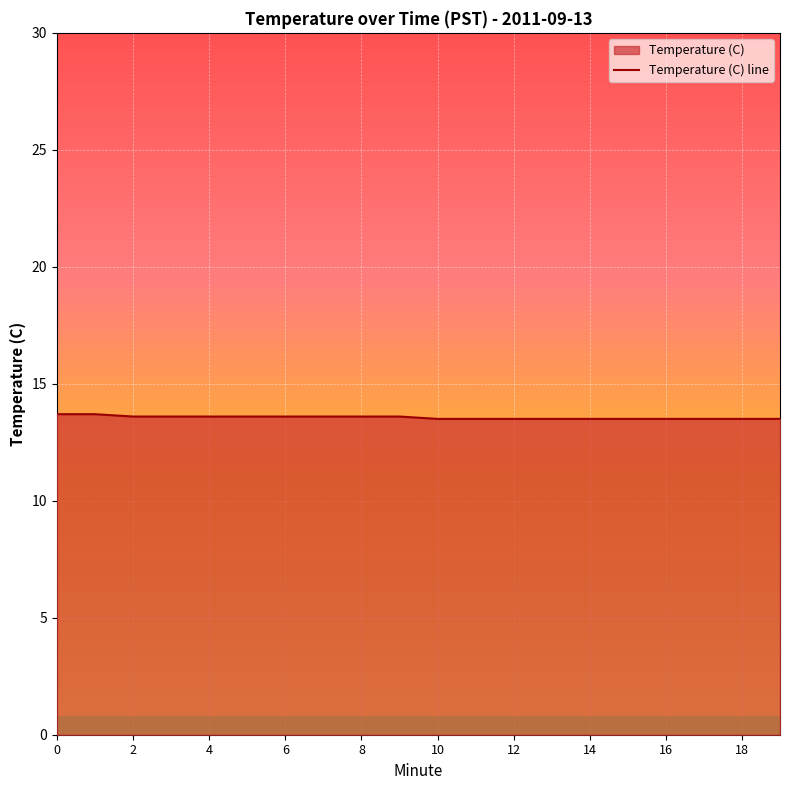

The value at 10 is 13.5. True or false?

True